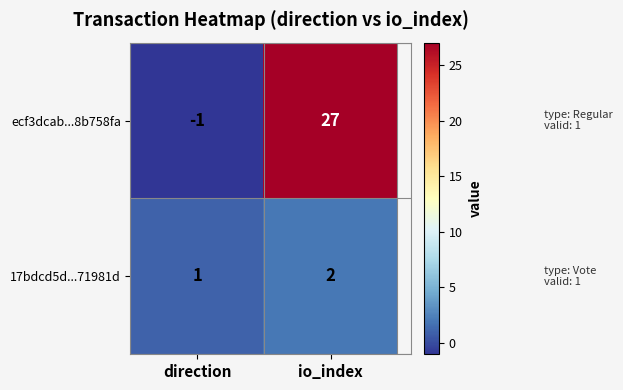

What value does the ecf3dcab...8b758fa series have at io_index, to the nearest 5?

25